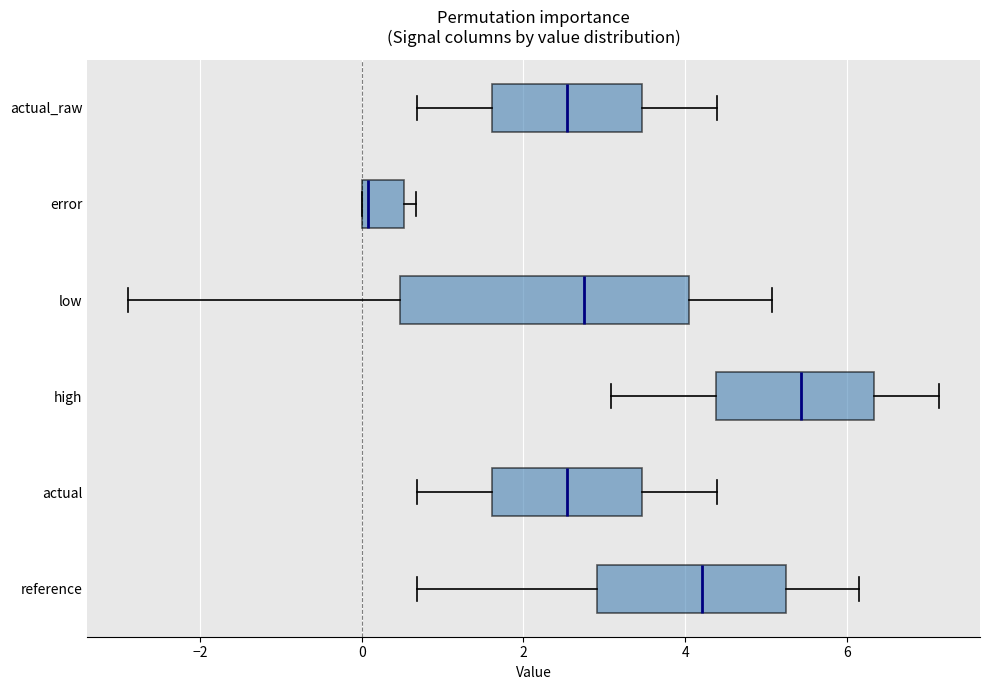

Which box's median line is the furthest to the left?

error